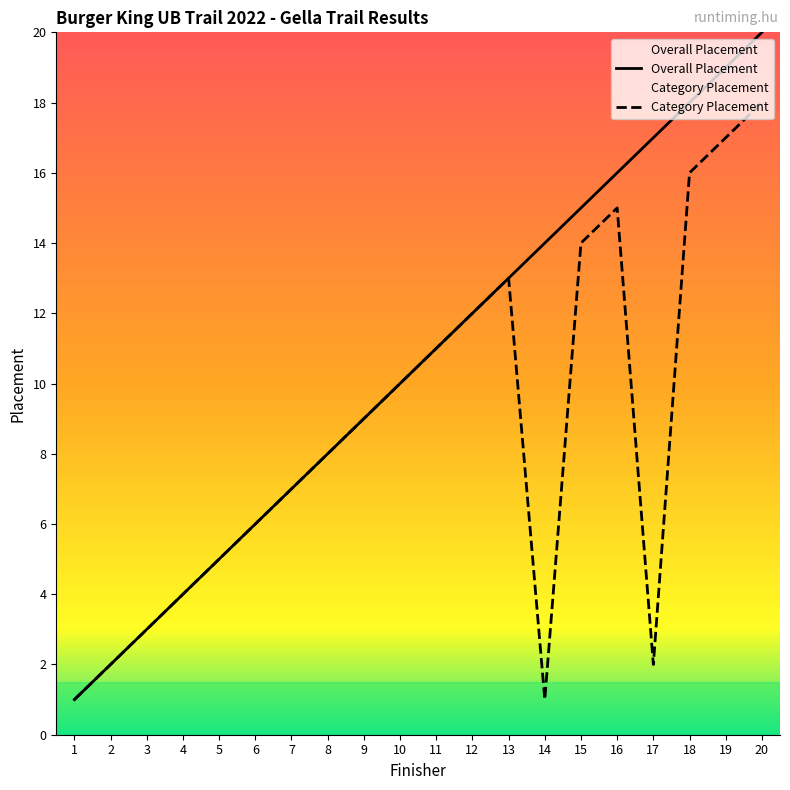

Rank the series at 17 from lowest to highest value.

Category Placement, Overall Placement